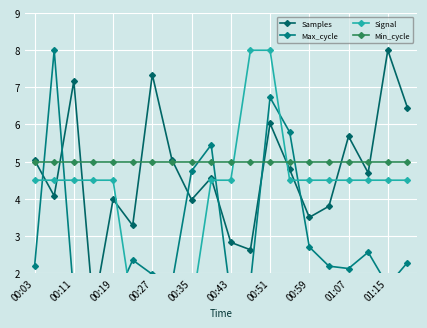

How many values in the Samples series exceed 4?

12